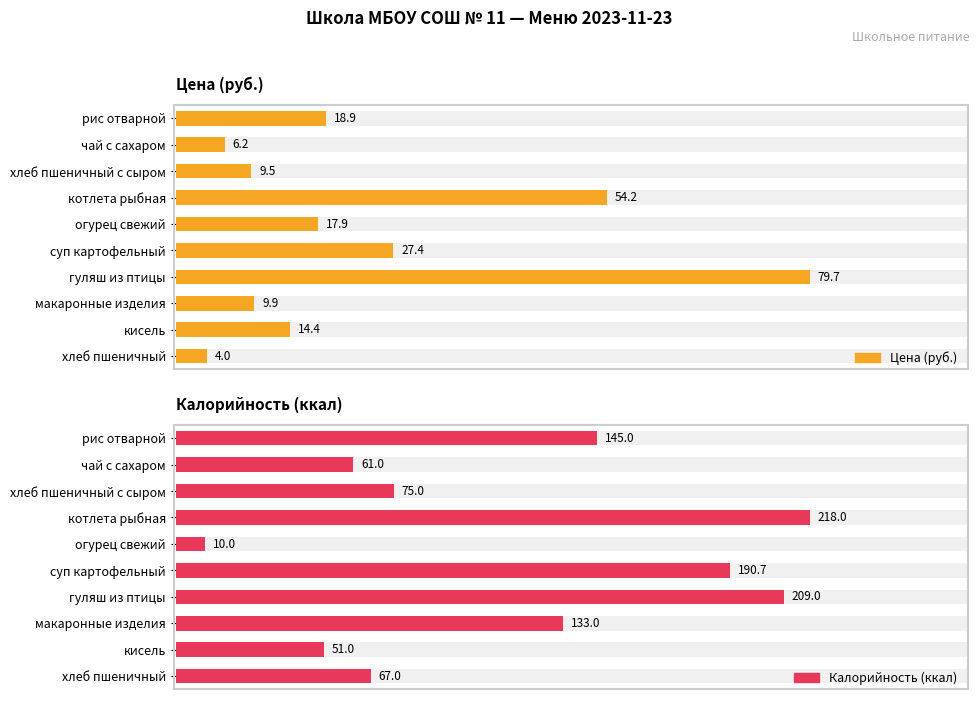

At how many categories does at least one series exceed 8?

10